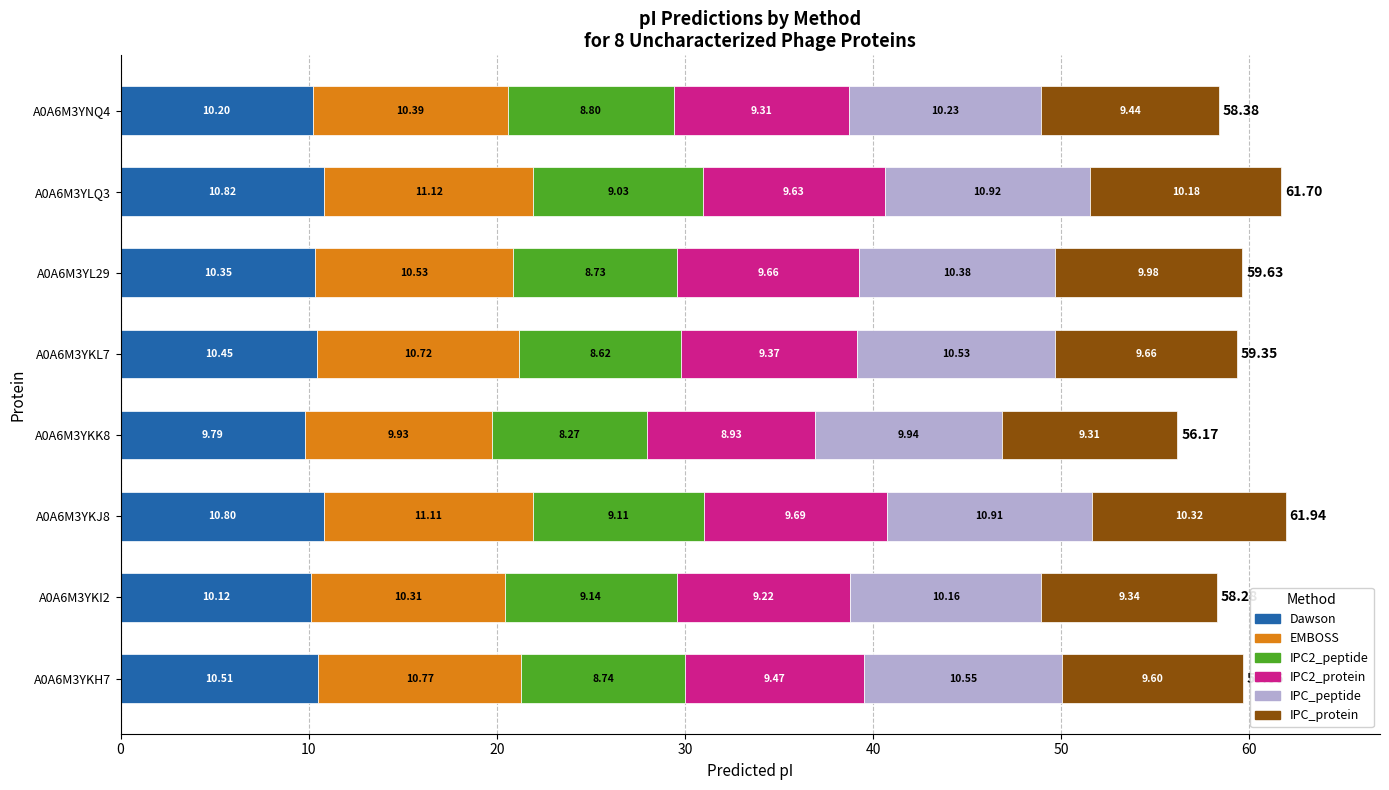

Rank the categories by Dawson value from highest to lowest.

A0A6M3YLQ3, A0A6M3YKJ8, A0A6M3YKH7, A0A6M3YKL7, A0A6M3YL29, A0A6M3YNQ4, A0A6M3YKI2, A0A6M3YKK8